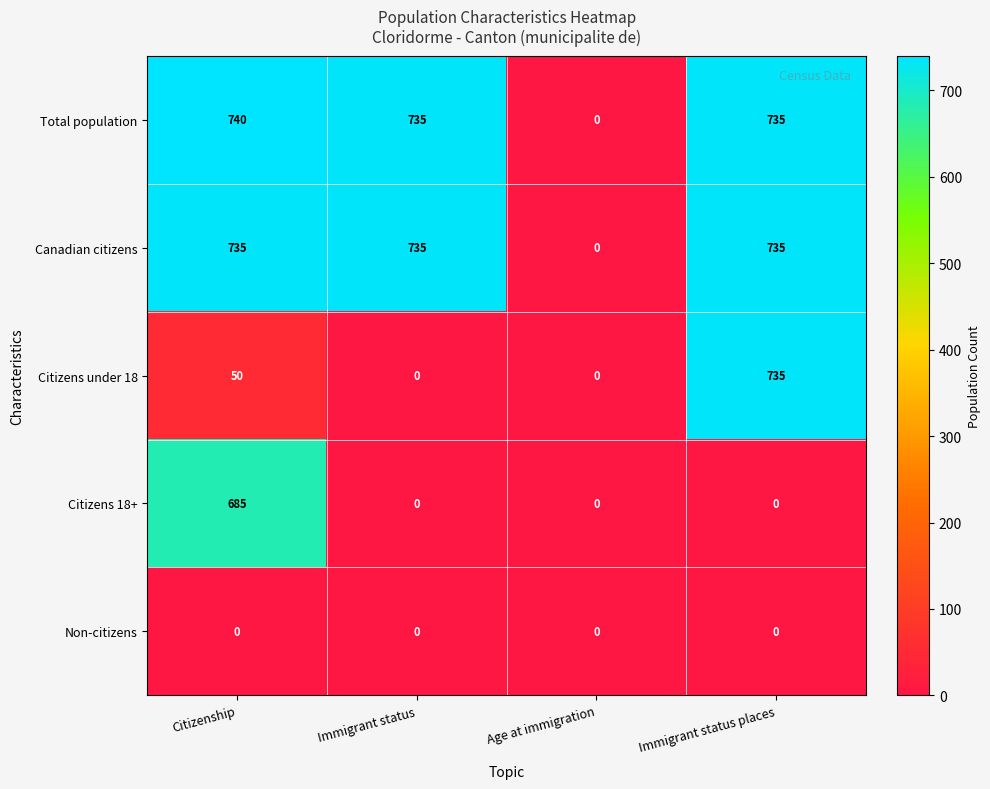

How many categories are shown in the chart?

4